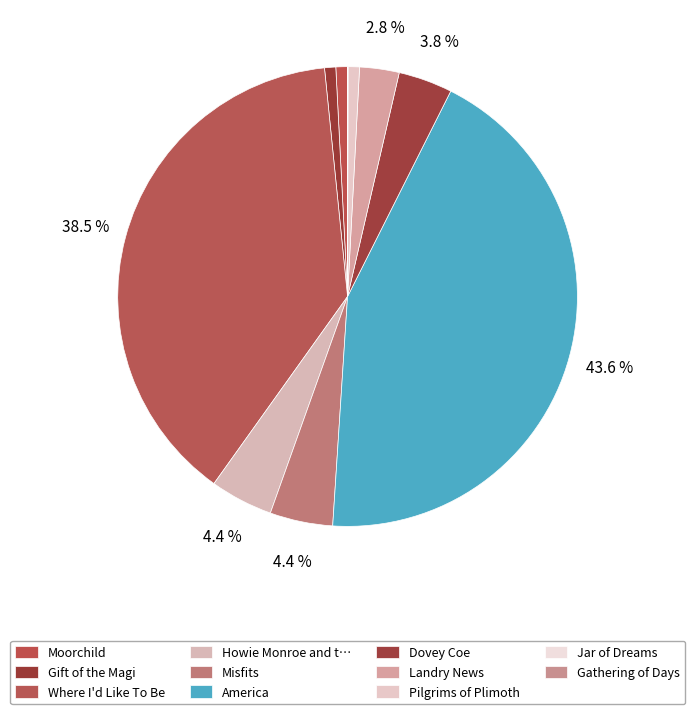

How many segments does this pie chart have?

11